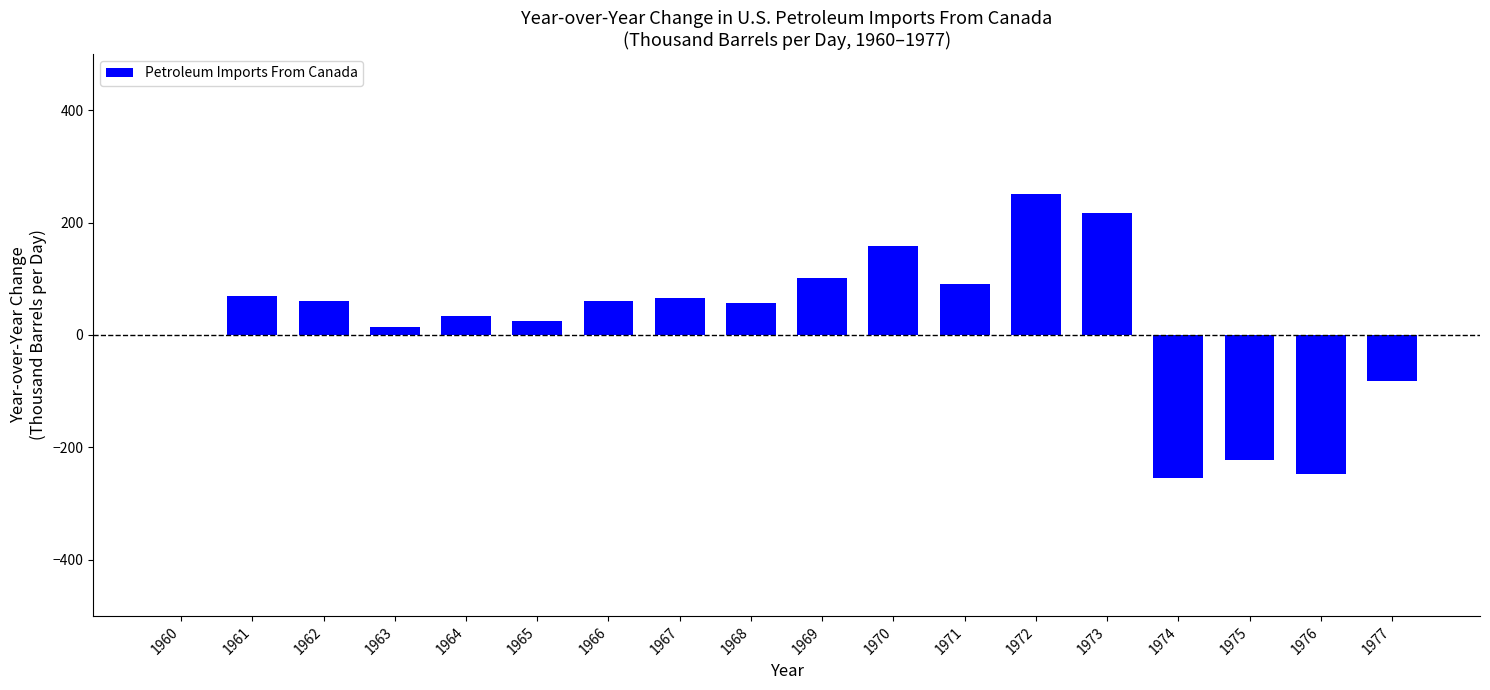

Is it true that the value at 1976 is -346.0?

False